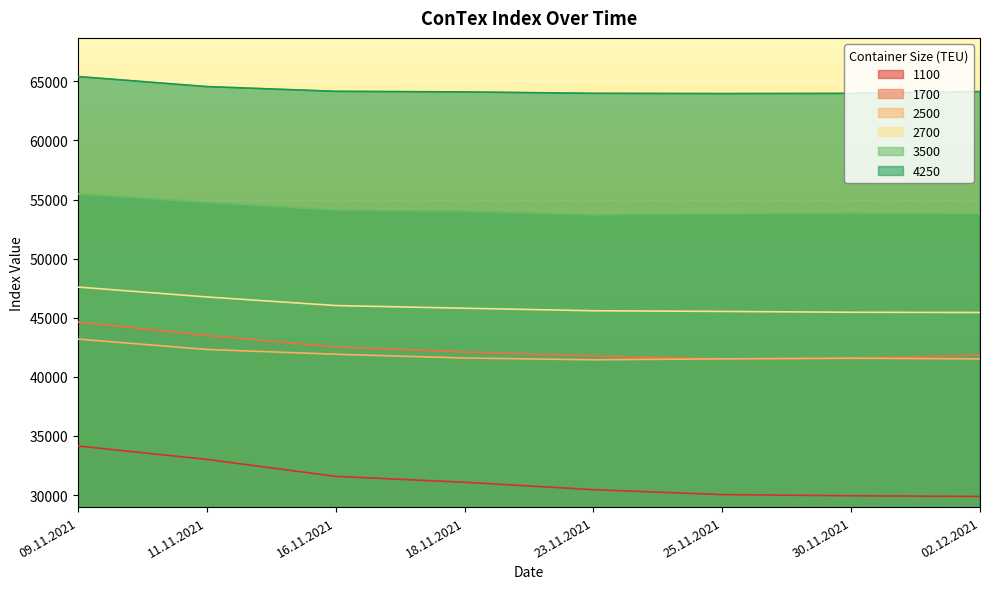

What value does the 3500 series have at 18.11.2021, to the nearest 10?

54000